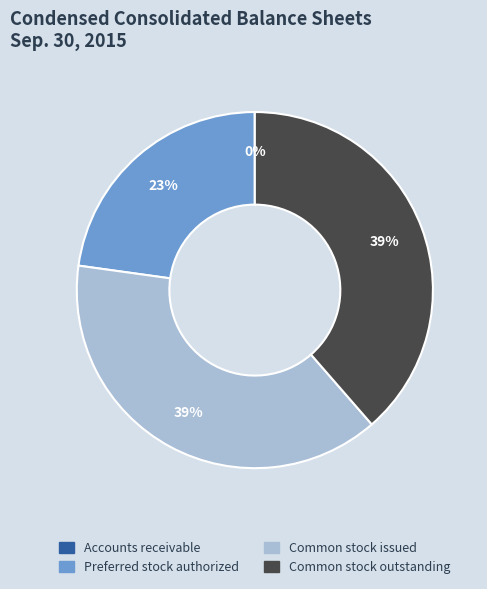

Is the sum of Common stock issued and Preferred stock authorized greater than half?

Yes